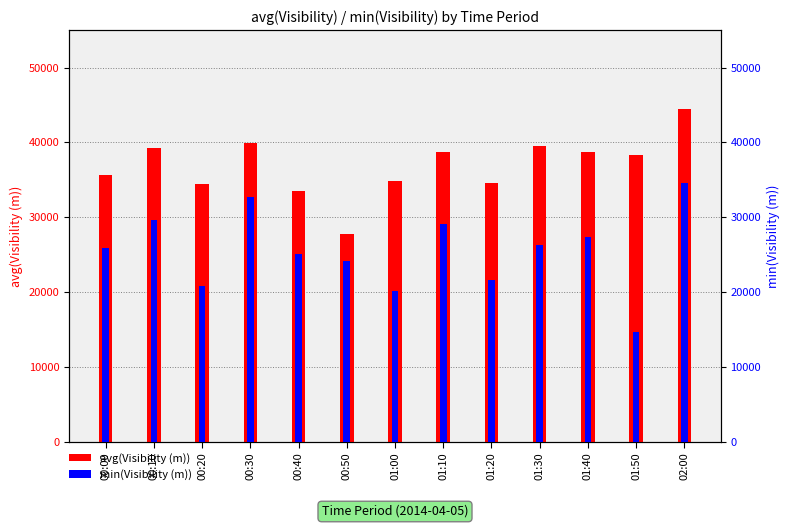

How many series are shown in this chart?

2